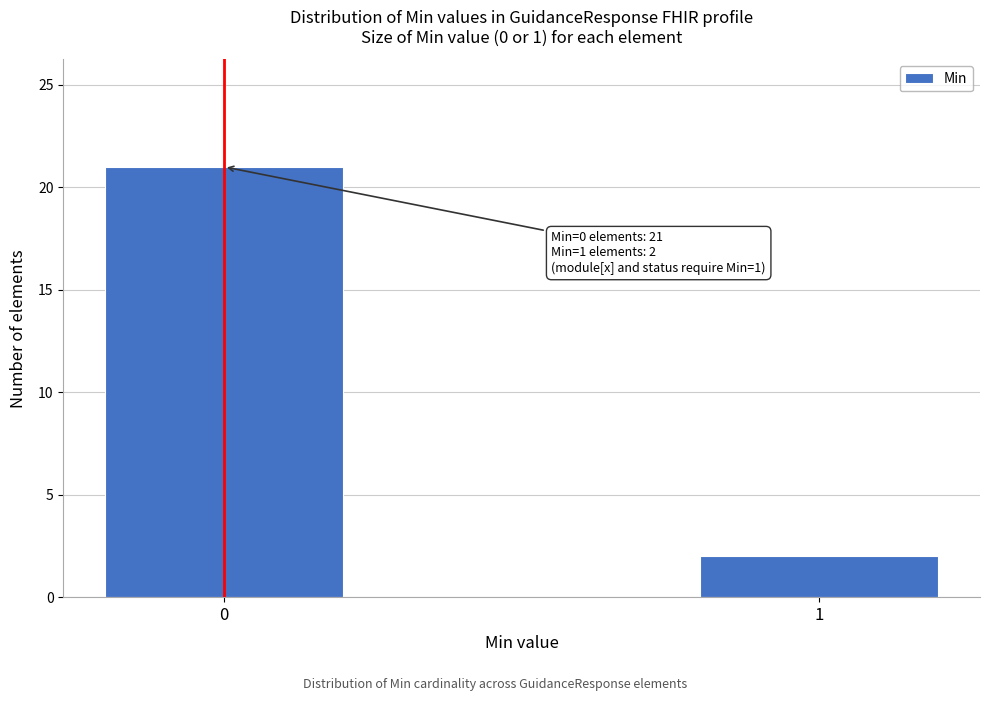

Reading left to right, extract all data points from this chart.

21	2